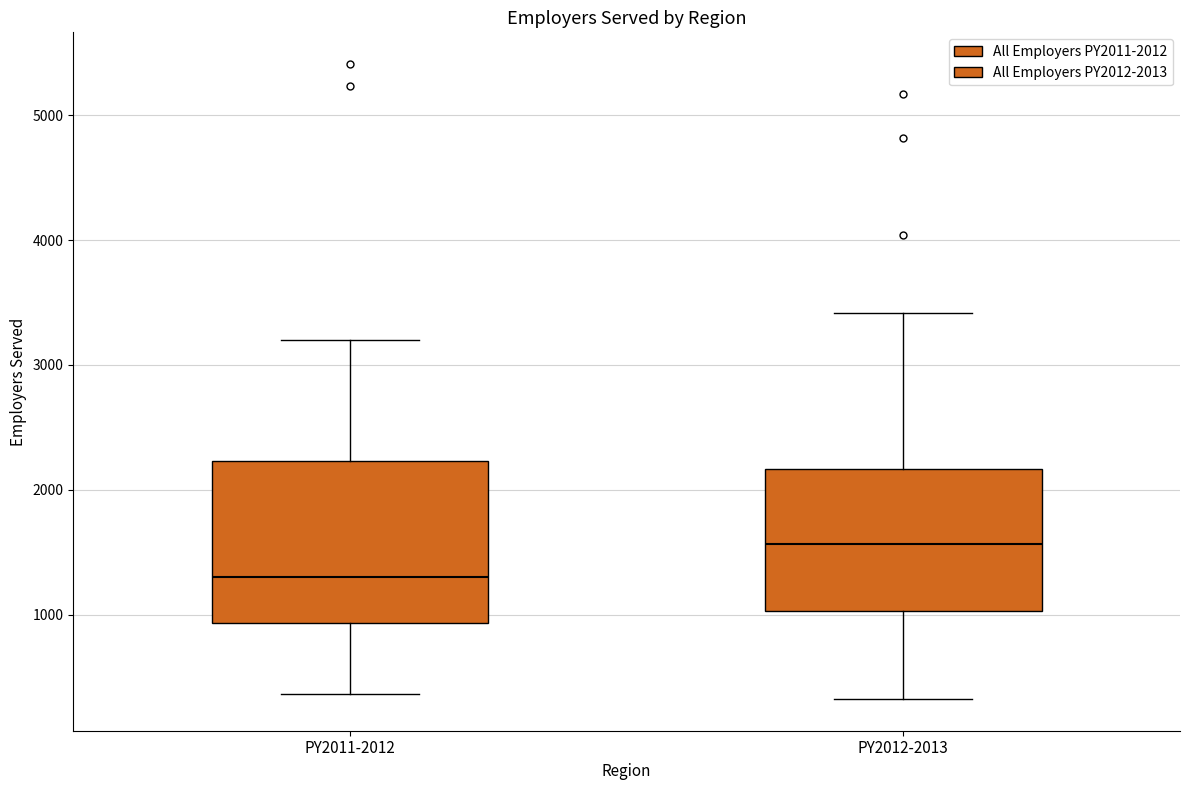

Which box's median line is the highest?

PY2012-2013